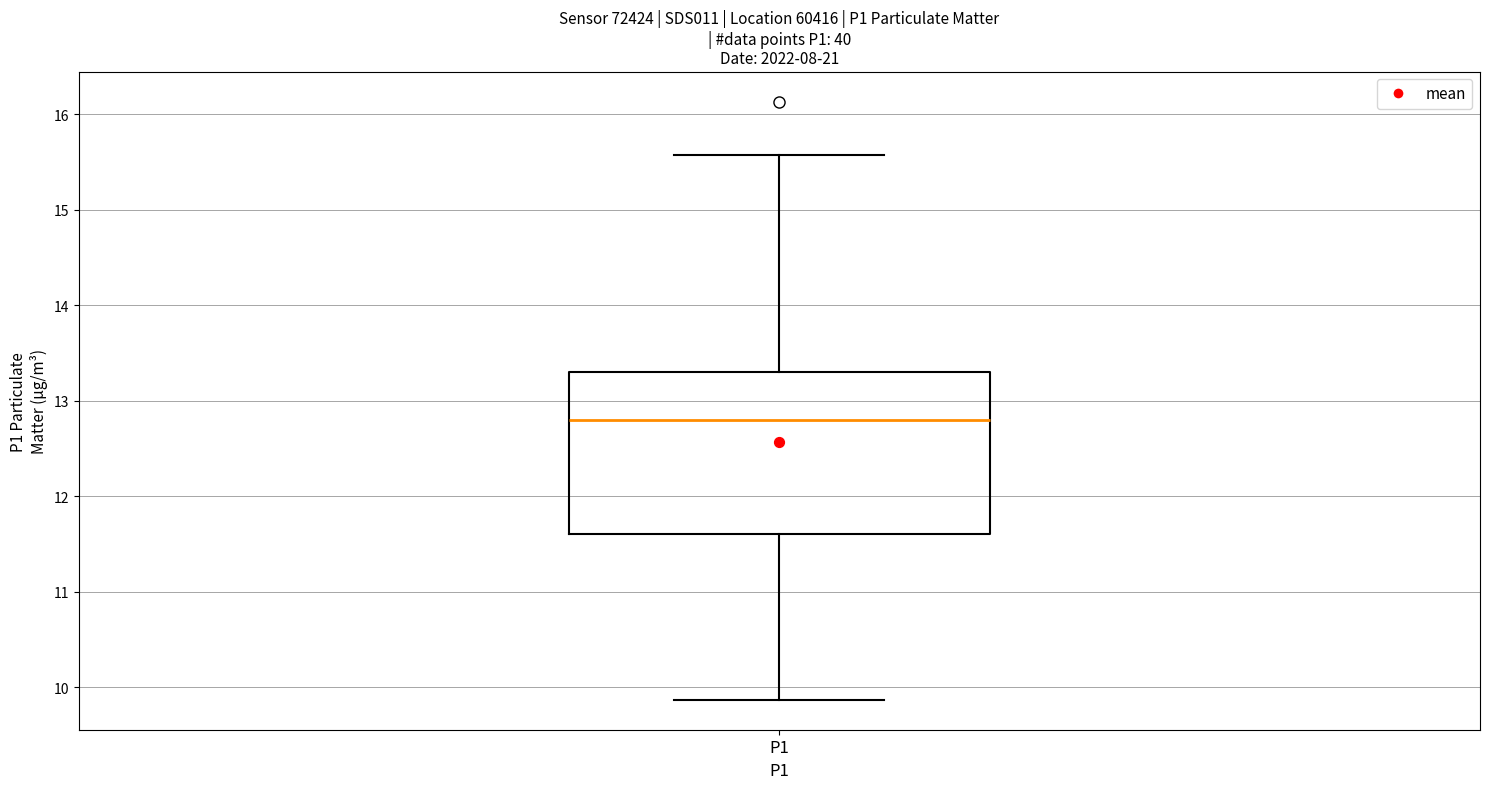

Read this box plot against the y-axis: the position of the median line, the range covered by the box, and the ends of both whiskers. The values are not printed on the chart, so give them approximately, as read against the axis.

median 12.8, box 11.6 to 13.3, whiskers 9.9 to 15.6